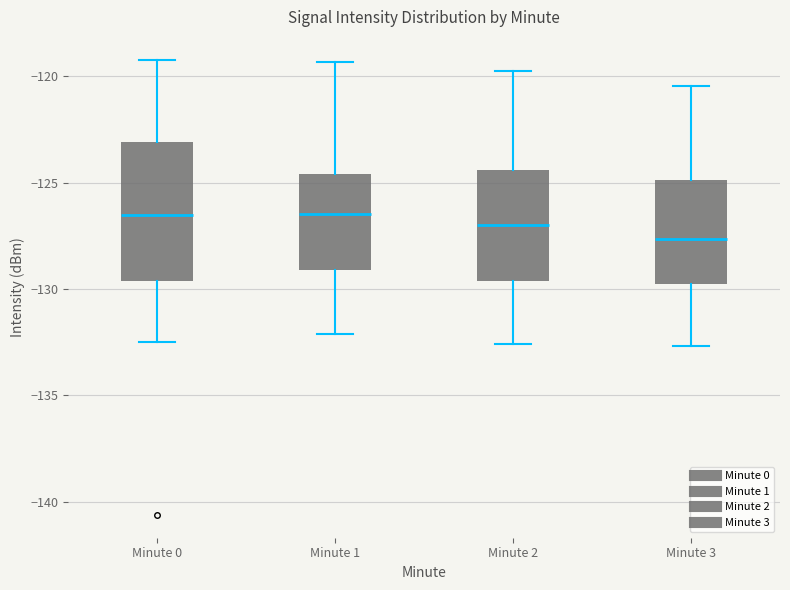

Reading left to right, read every box against the y-axis: the position of its median line, the range the box covers, and the ends of its whiskers. The values are not printed on the chart, so give them approximately, as read against the axis.

Minute 0: median -126.5, box -129.5 to -123.0, whiskers -132.5 to -119.0
Minute 1: median -126.5, box -129.0 to -124.5, whiskers -132.0 to -119.5
Minute 2: median -127.0, box -129.5 to -124.5, whiskers -132.5 to -120.0
Minute 3: median -127.5, box -130.0 to -125.0, whiskers -132.5 to -120.5